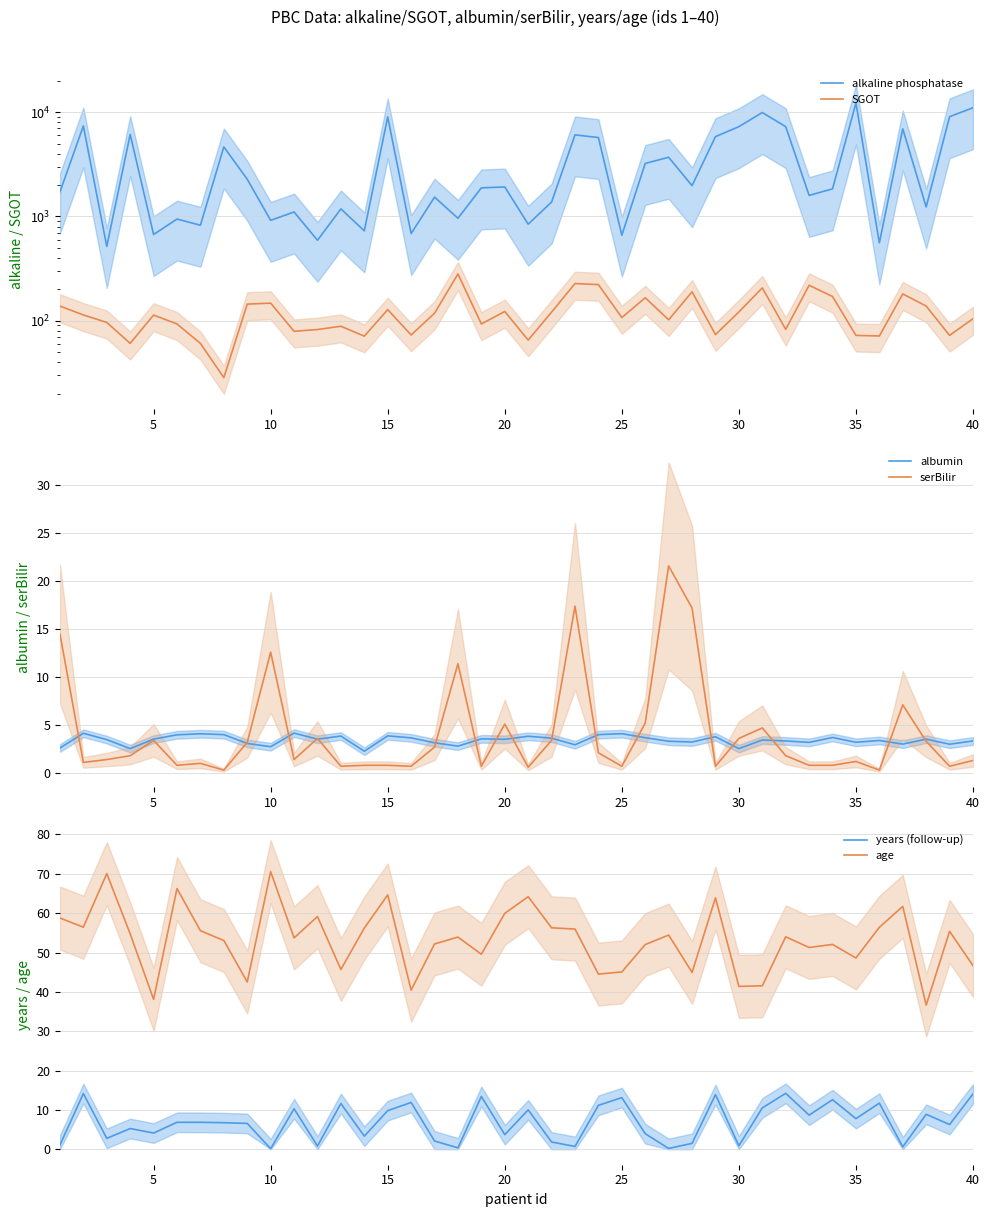

What is the maximum value for albumin?

4.2